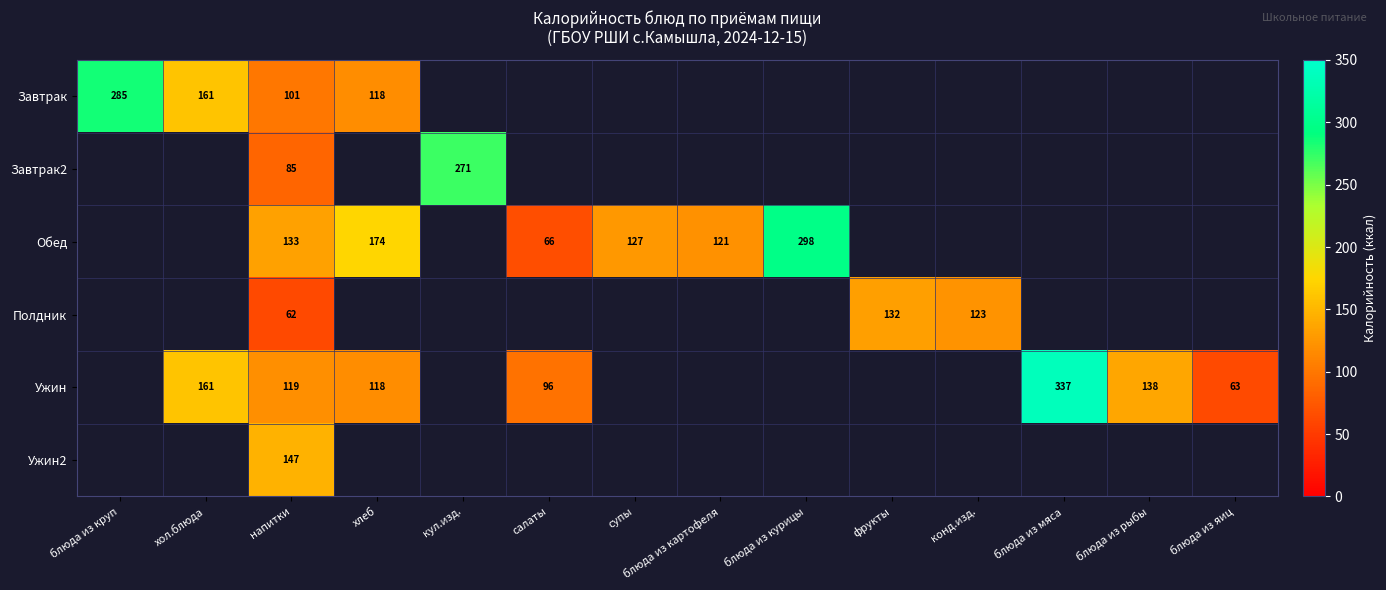

The Обед series shows 176 at супы. True or false?

False